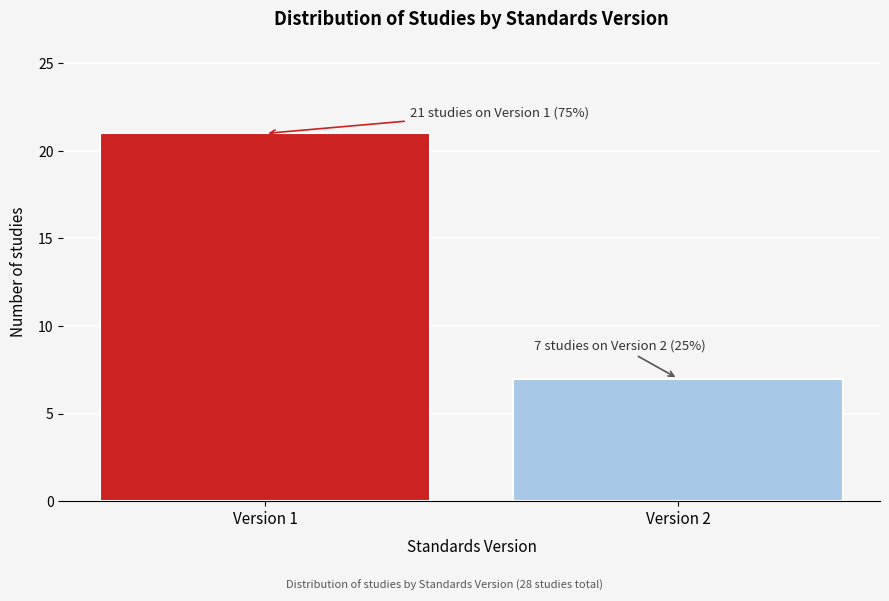

Reading left to right, list all the values displayed in this chart.

21	7